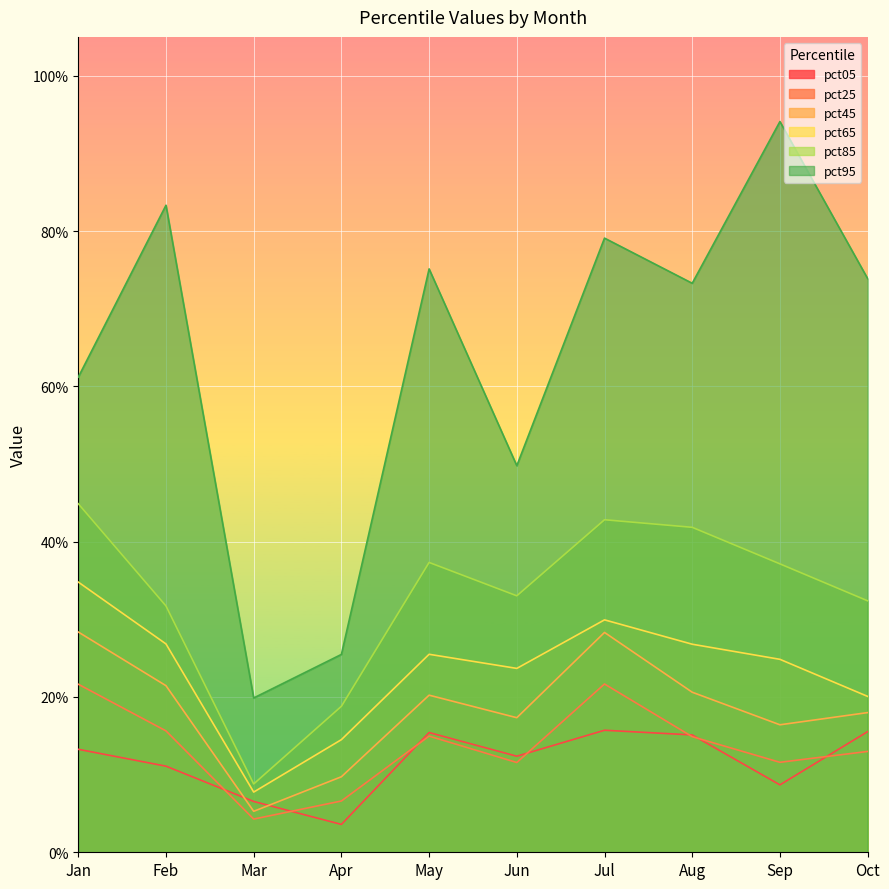

What is the average value of the pct05 series?

0.1